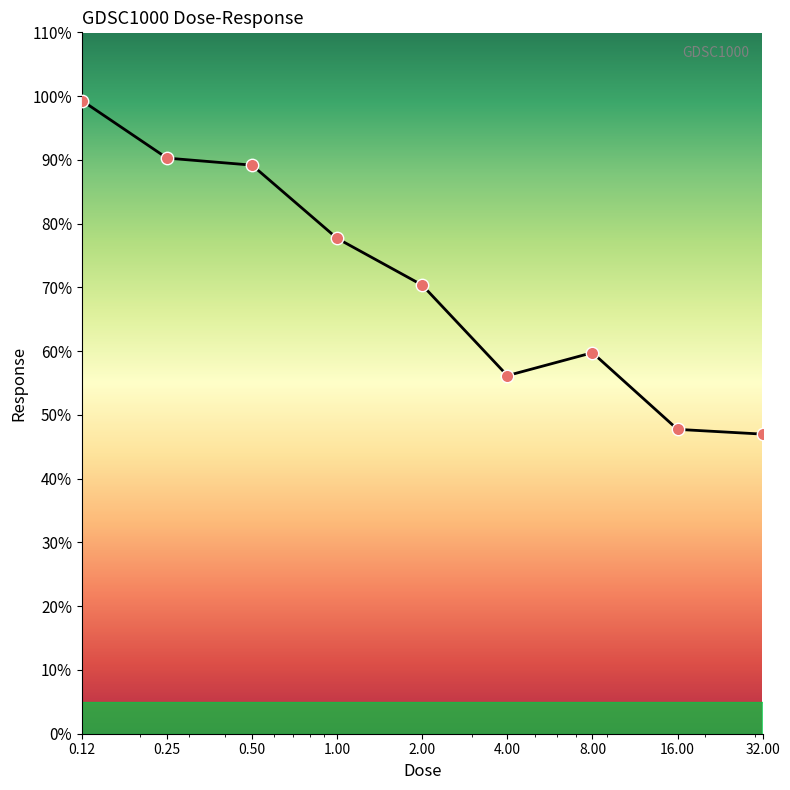

What is the difference between the maximum and minimum values?

52.3